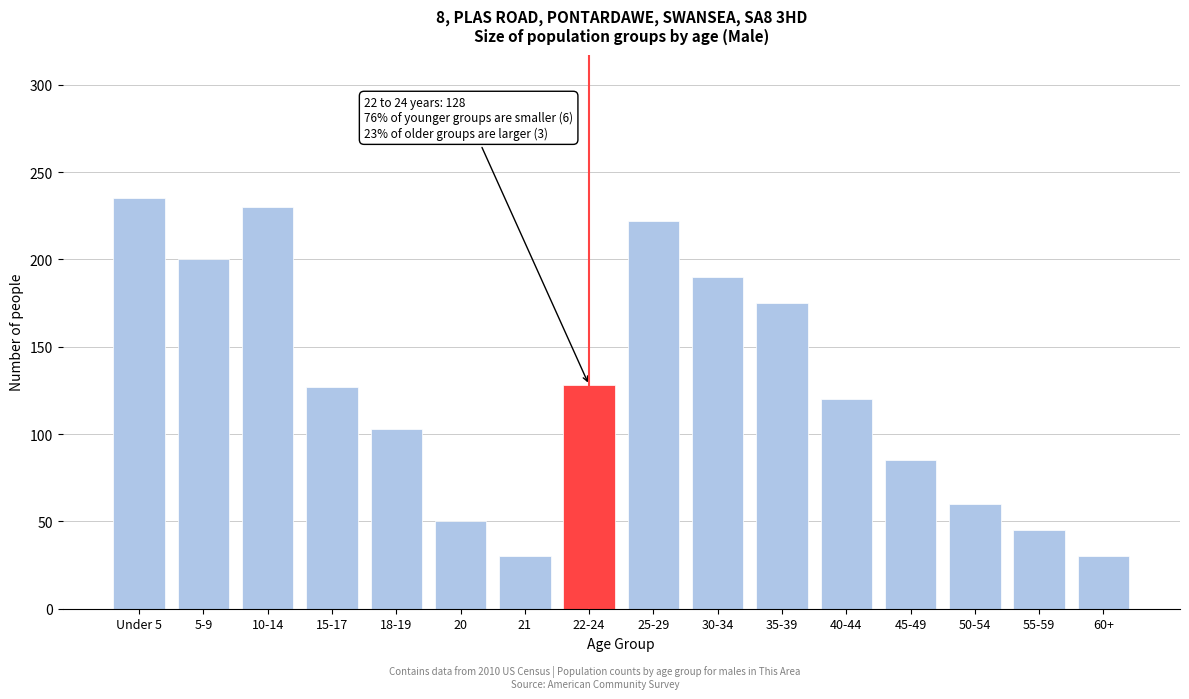

The value at 25-29 is 53. True or false?

False